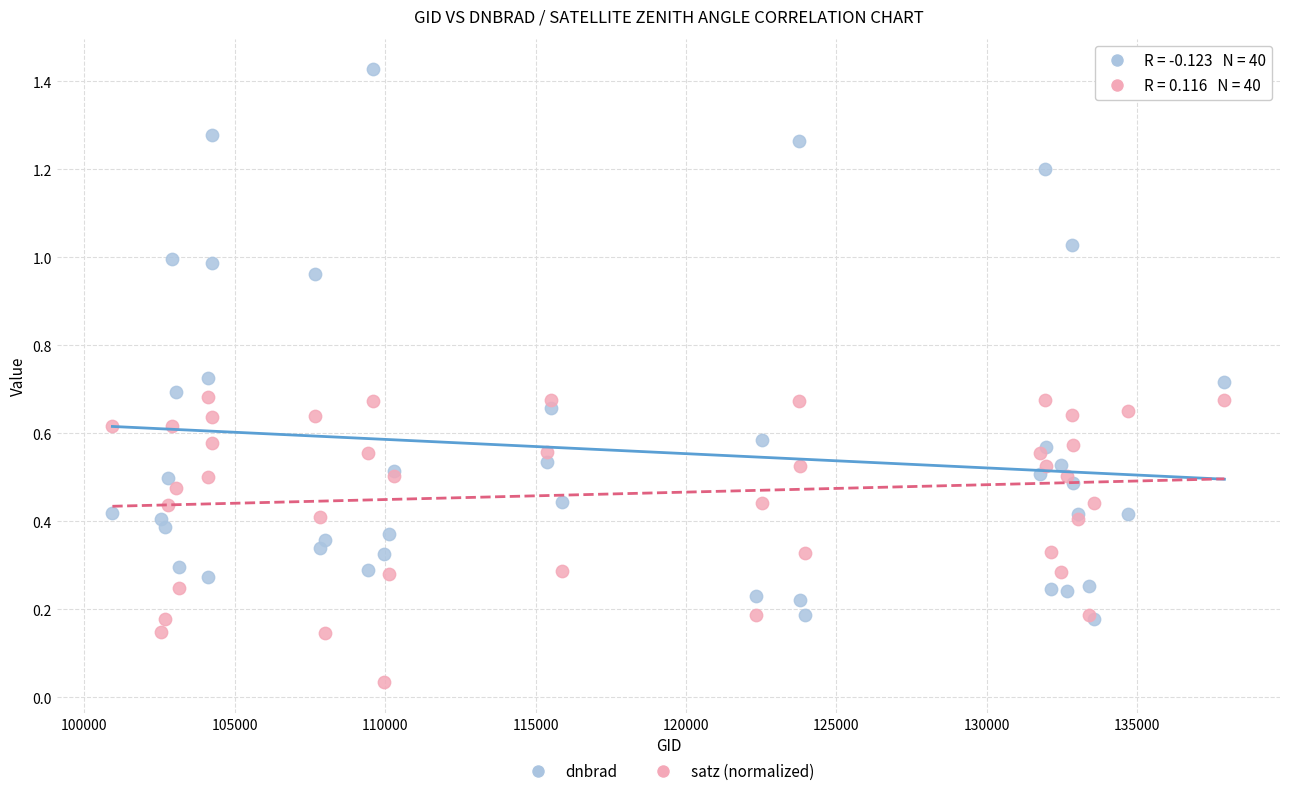

Which series has the largest Y range (max minus min)?

dnbrad